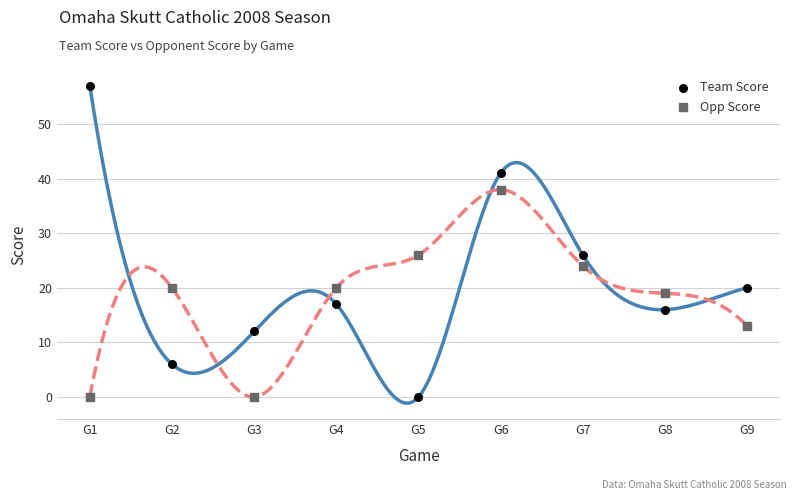

Which series reaches the maximum Y coordinate?

Team Score